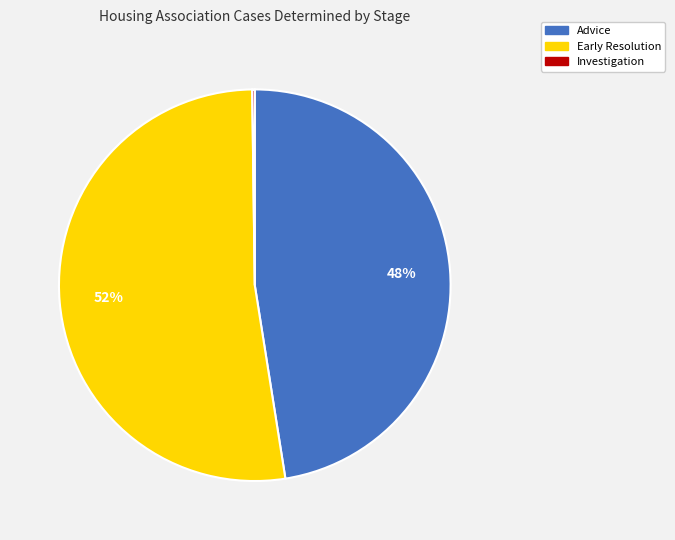

Does any single category account for the majority?

Yes